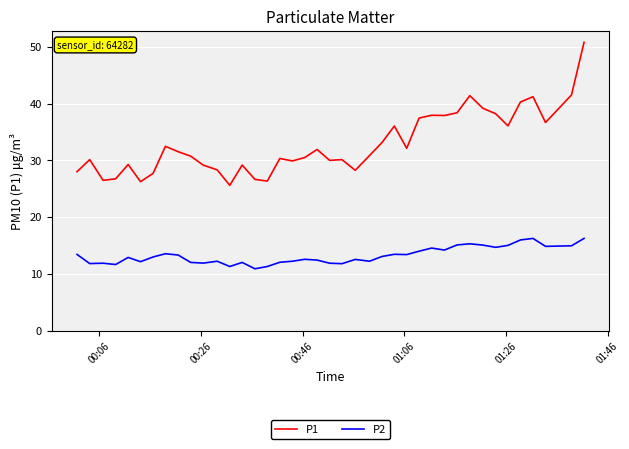

Which series has the widest spread of values?

P1